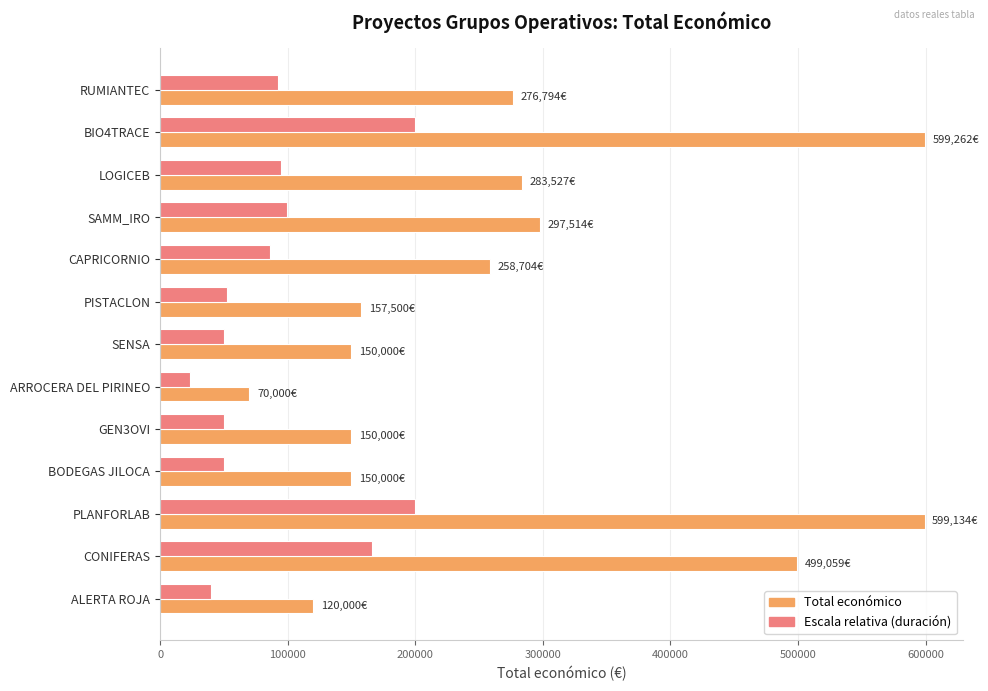

What are all the series names shown in the legend?

Total económico, Escala relativa (duración)